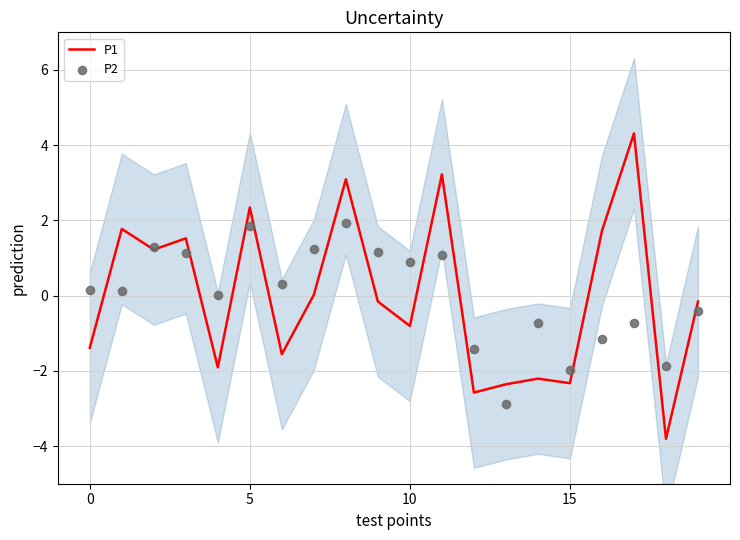

At which category is the sum across all series the highest?

8